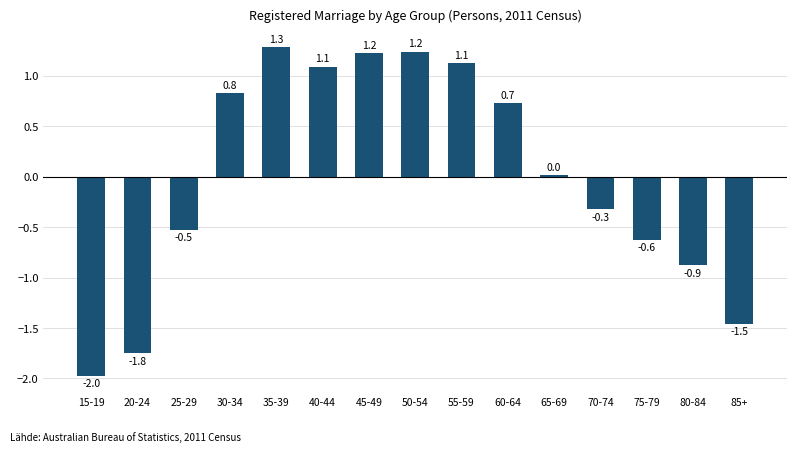

Where is the data nearest to the value 0?

65-69